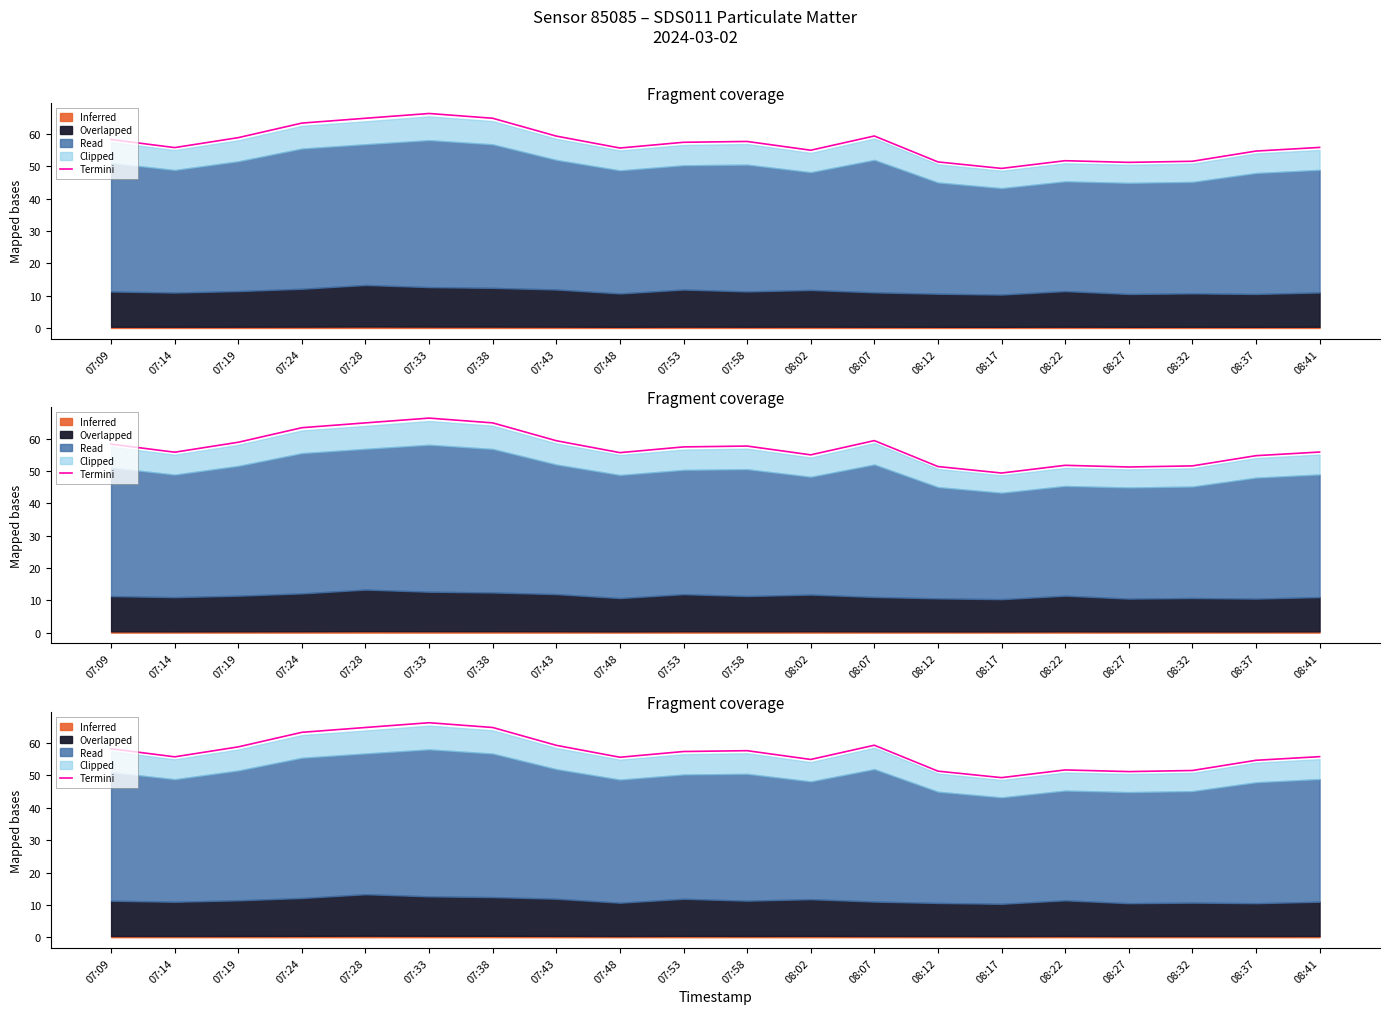

The value at 08:27 is 51.2. True or false?

True